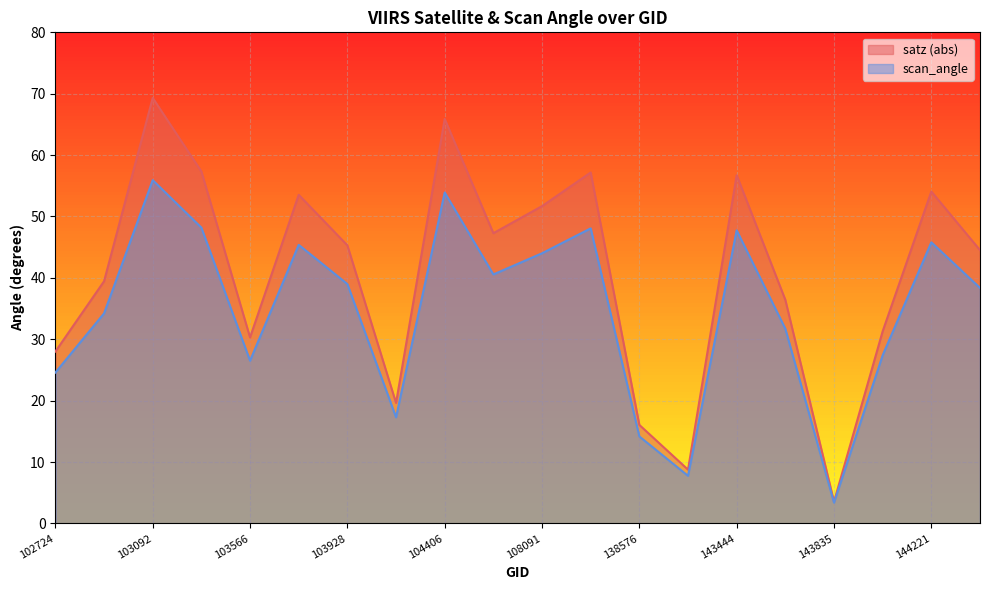

Which has a higher value, 144028 or 103928?

103928